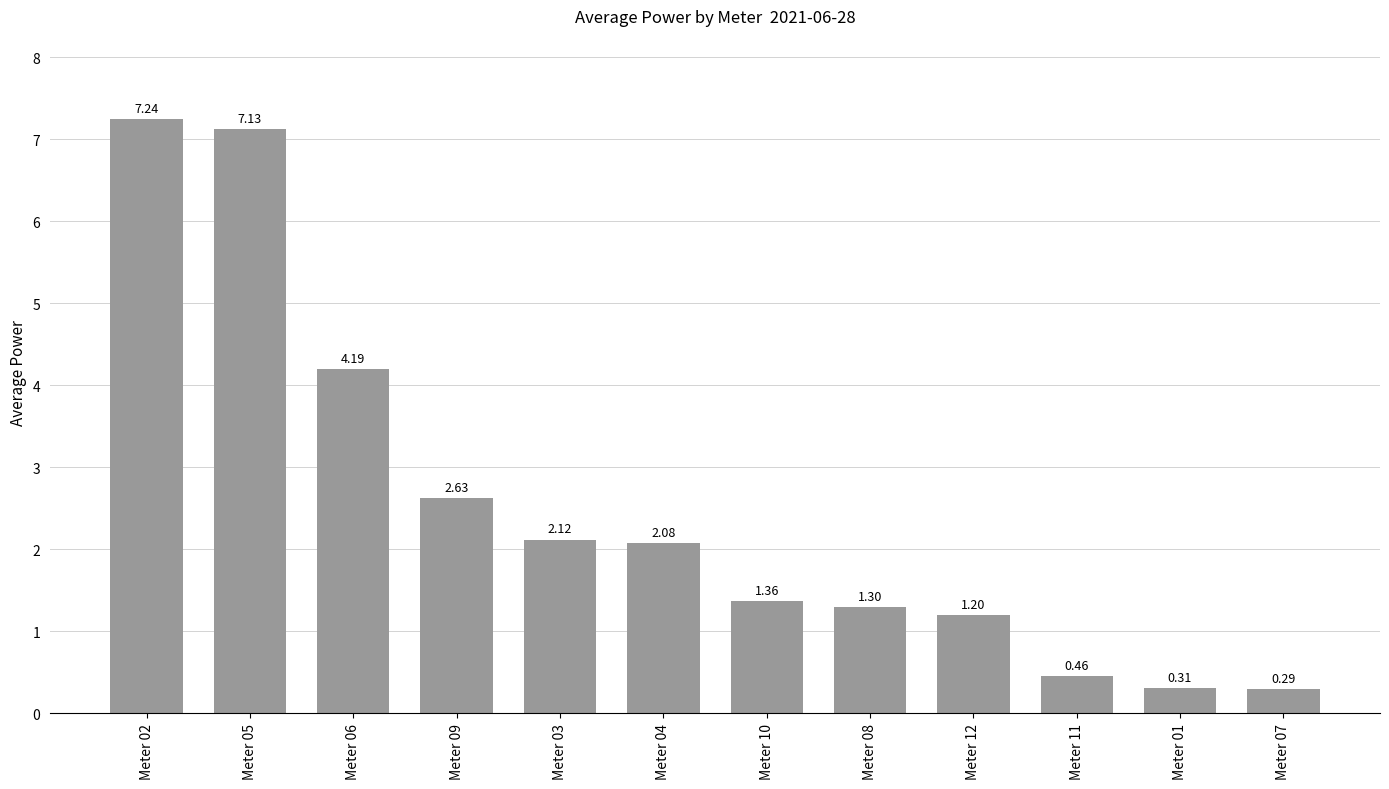

Rank the categories by value from lowest to highest.

Meter 07, Meter 01, Meter 11, Meter 12, Meter 08, Meter 10, Meter 04, Meter 03, Meter 09, Meter 06, Meter 05, Meter 02